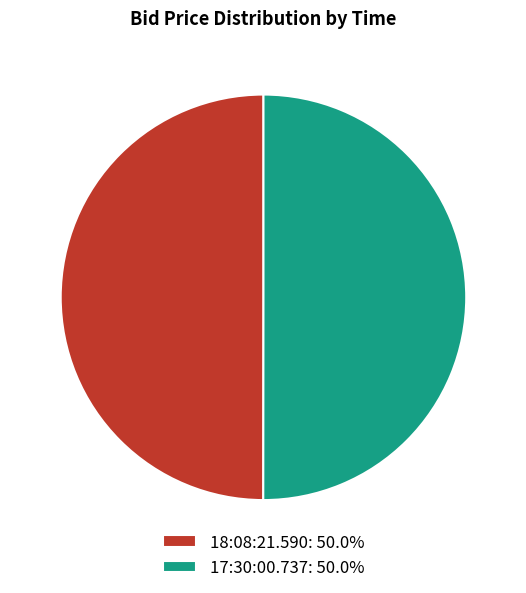

Combined, do 18:08:21.590: 50.0% and 17:30:00.737: 50.0% account for over 50%?

Yes